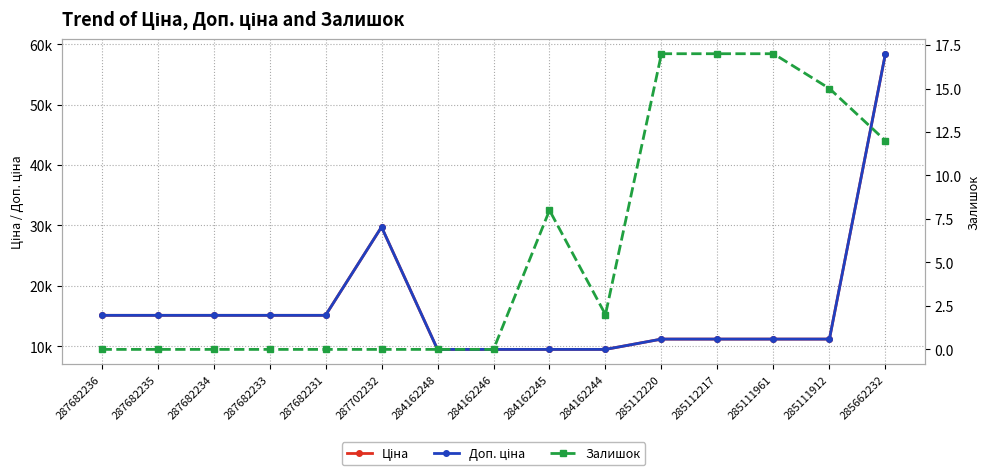

What is the difference between the highest and lowest values at 287682235?

15120.0